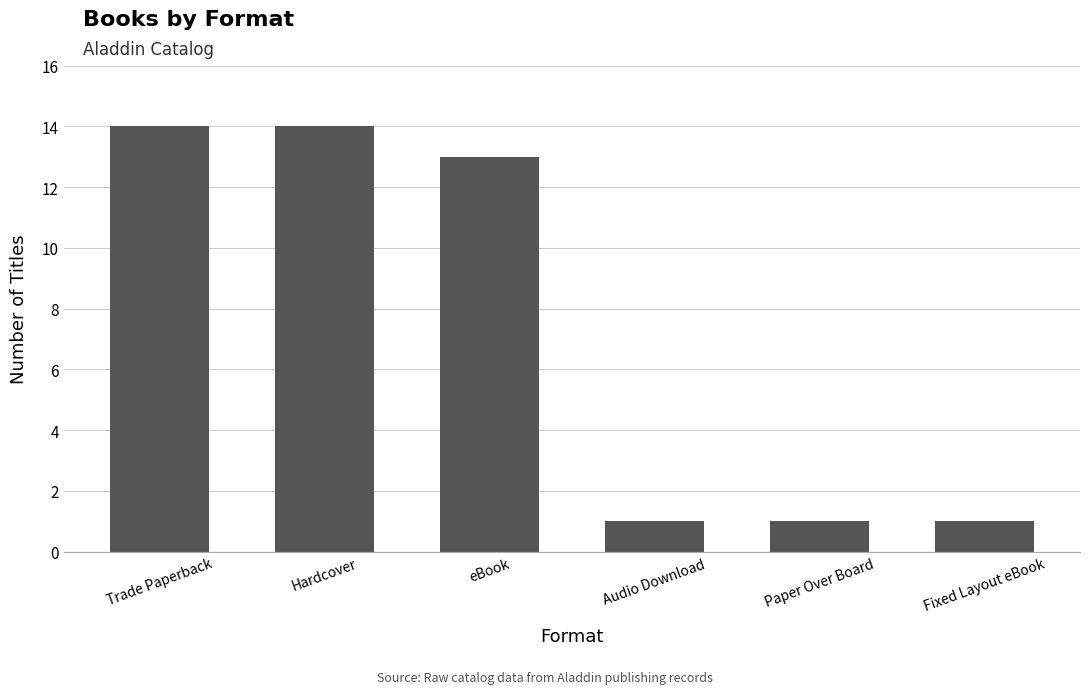

What is the sum of the values at eBook and Trade Paperback?

27